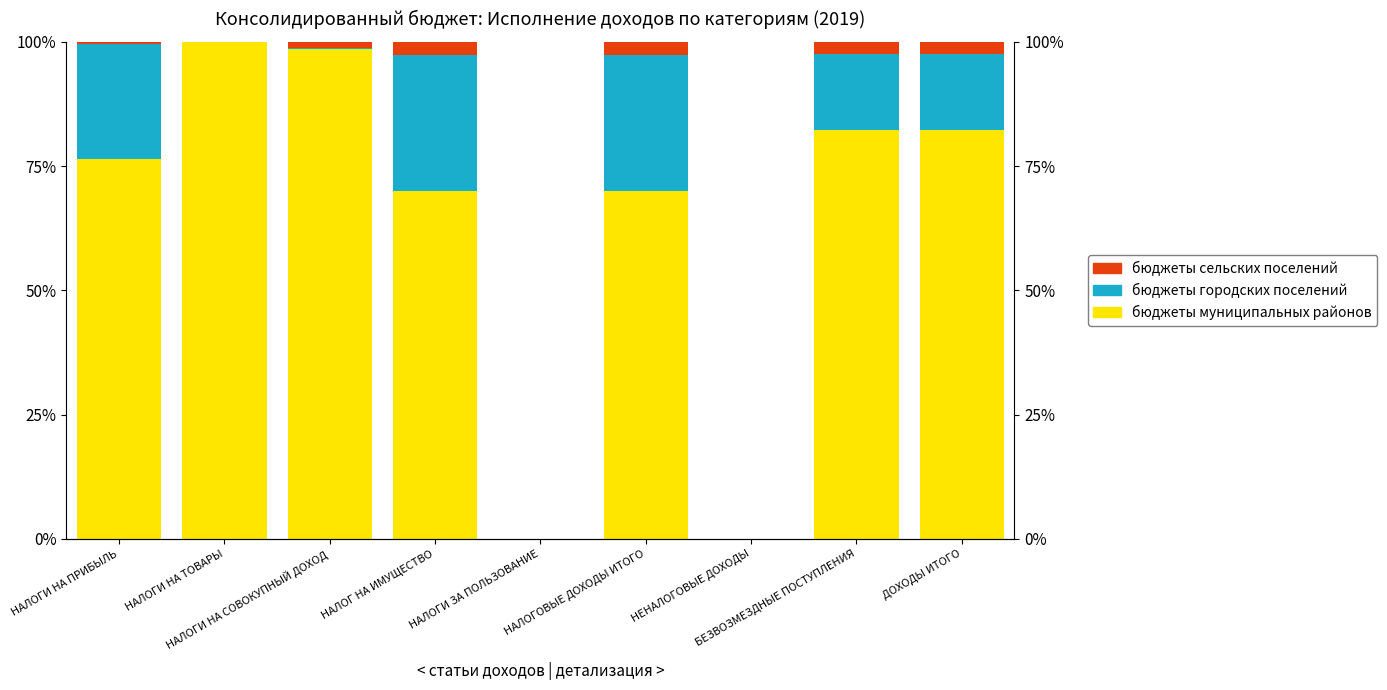

What is the value of the бюджеты сельских поселений bar at the 4th from the left?

2.7